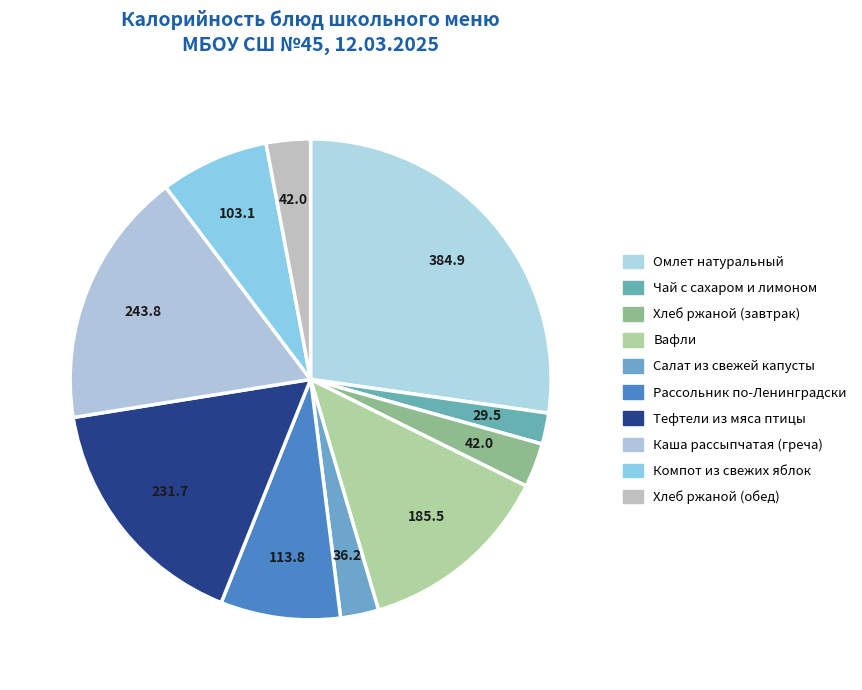

How many slices are in this pie chart?

10